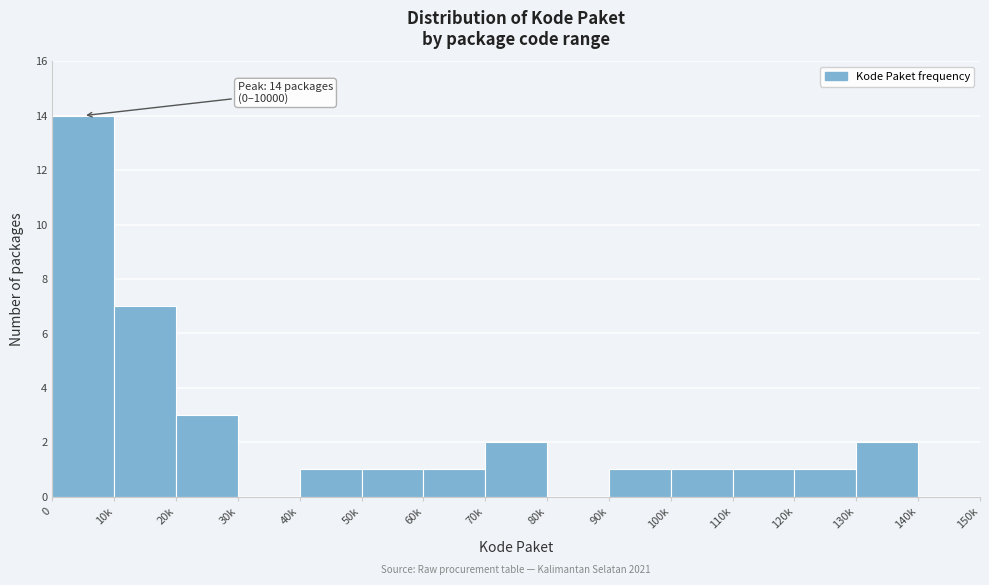

Reading left to right, transcribe all the data shown in this chart.

0=14	10k=7	20k=3	30k=0	40k=1	50k=1	60k=1	70k=2	80k=0	90k=1	100k=1	110k=1	120k=1	130k=2	140k=0